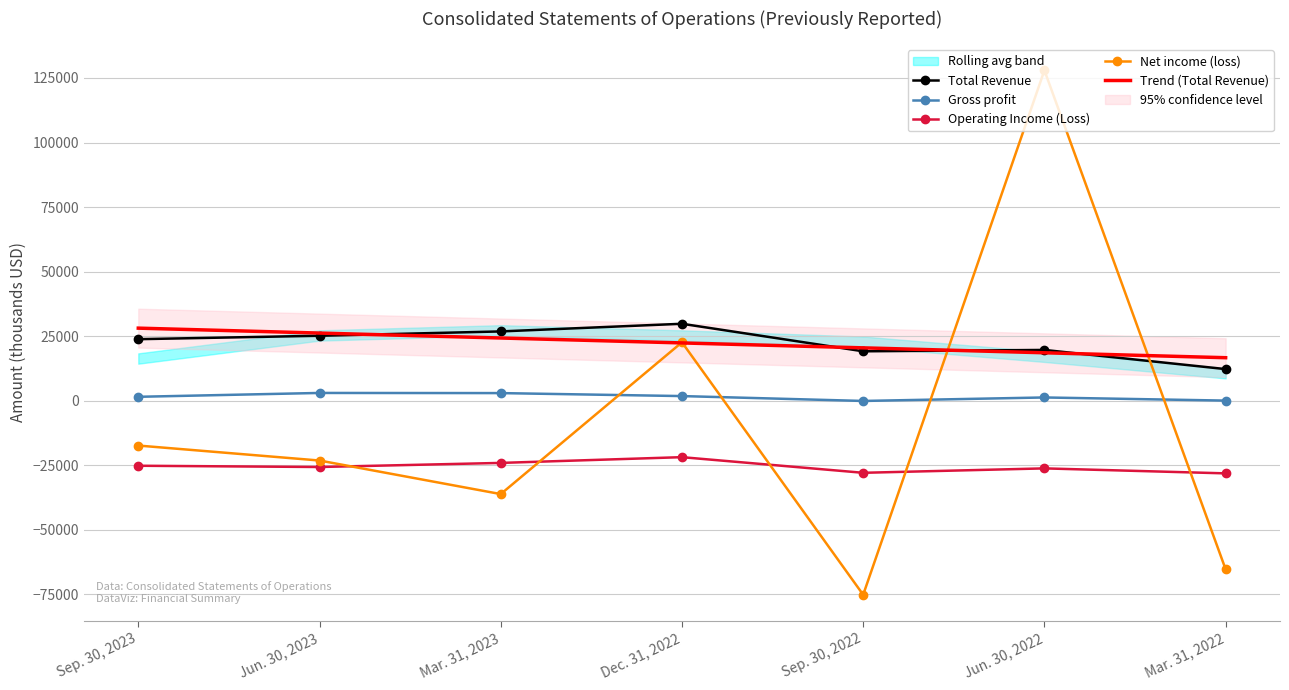

What is the label of the 7th point from the right?

Sep. 30, 2023